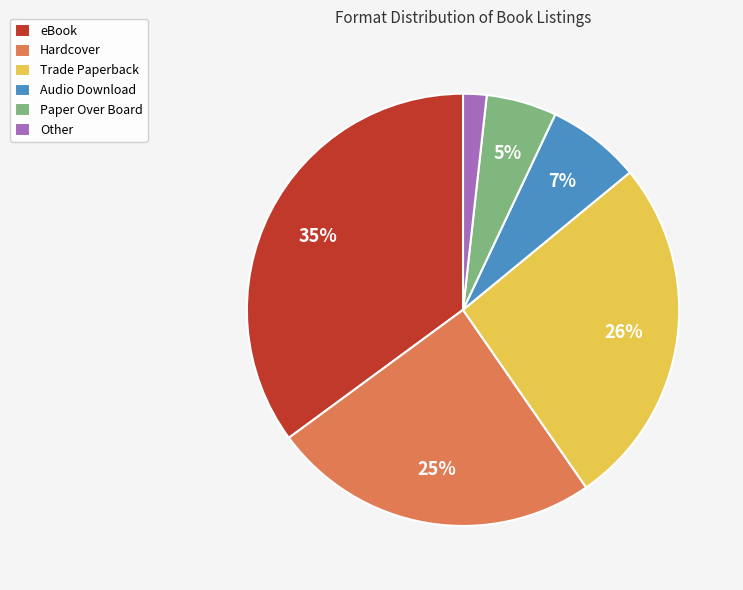

Which category has the biggest portion of the pie?

eBook